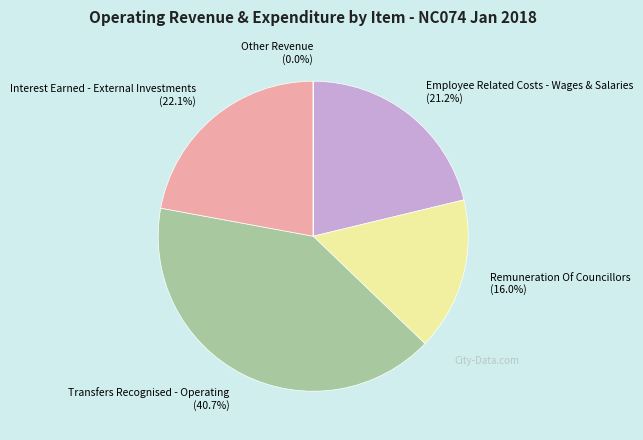

Which category has the biggest portion of the pie?

Transfers Recognised - Operating